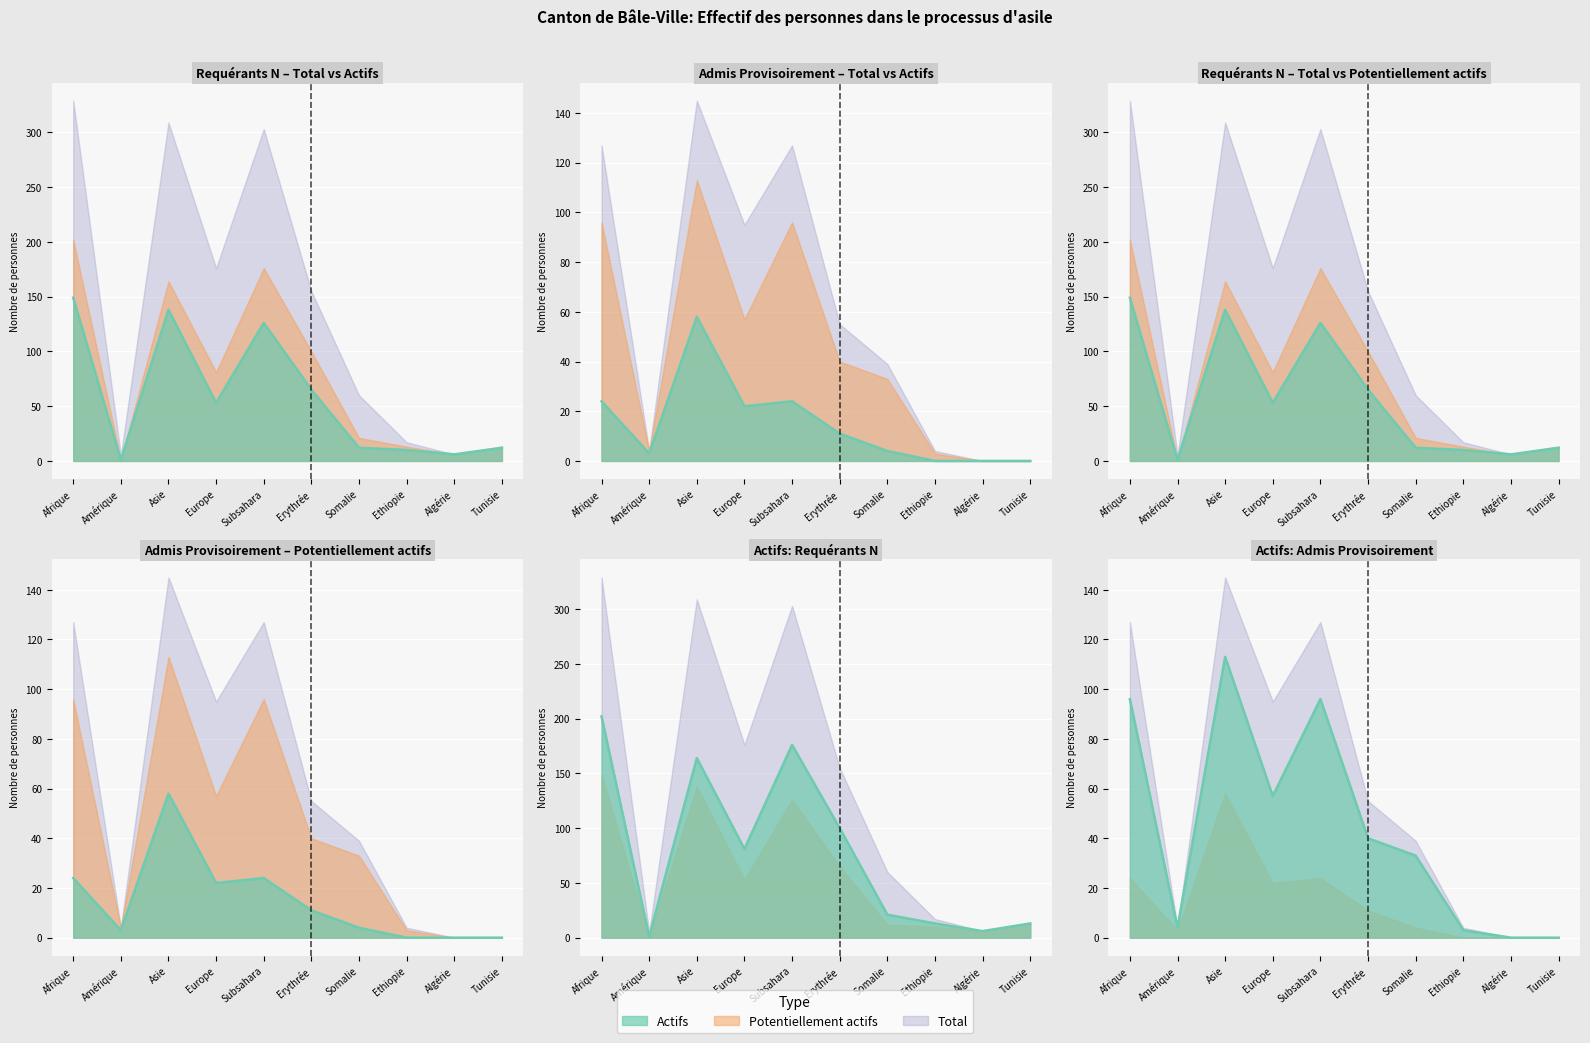

How many values in the Actifs (PA) series are below 11?

5